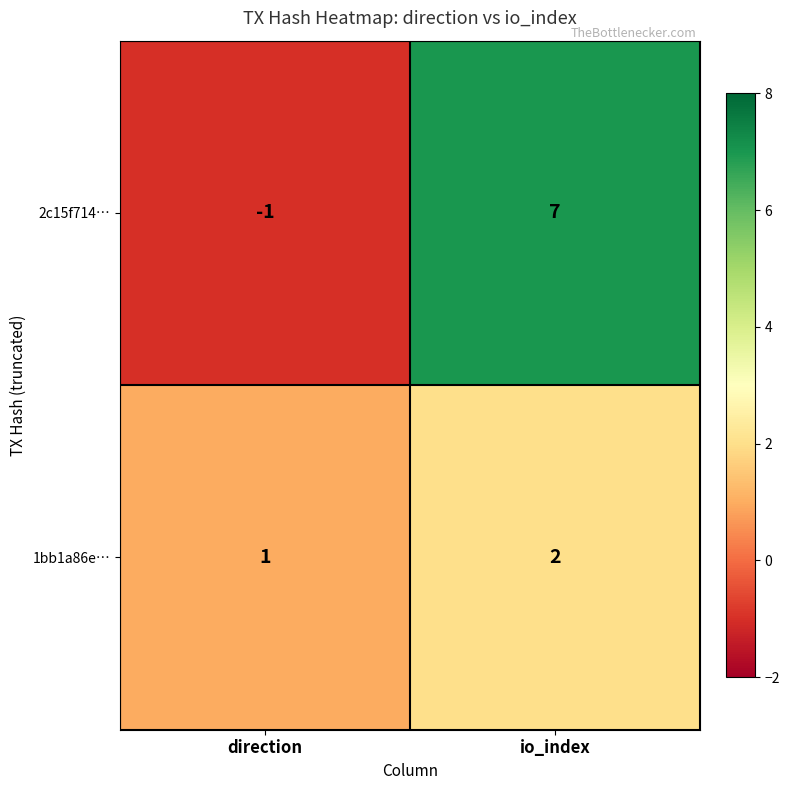

What is the difference between the maximum and minimum values in the 2c15f714… series?

8